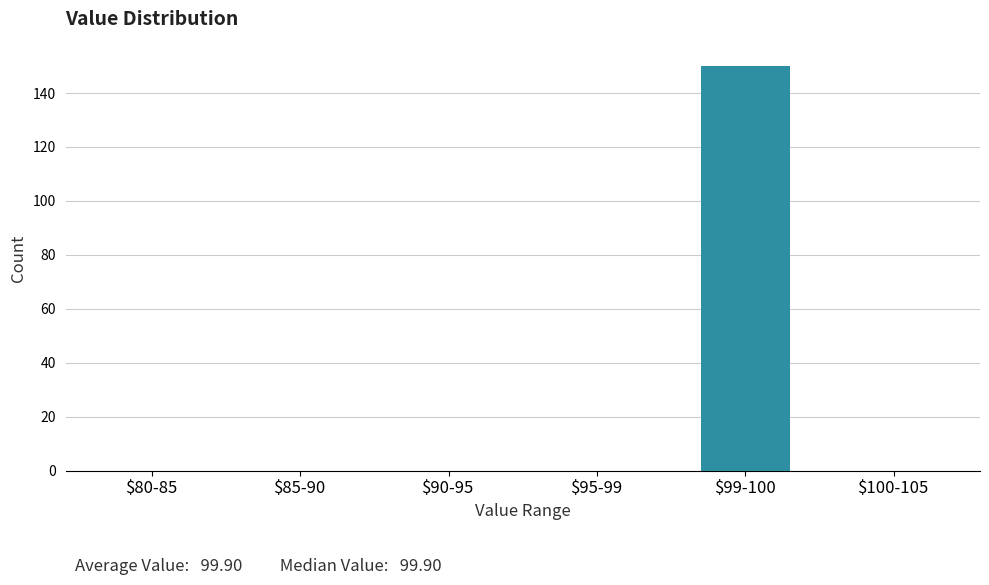

What is the greatest value displayed?

150